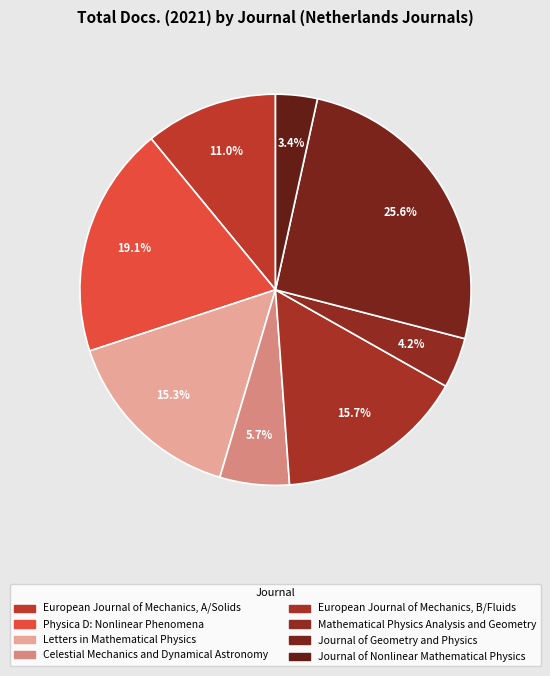

How many segments does this pie chart have?

8